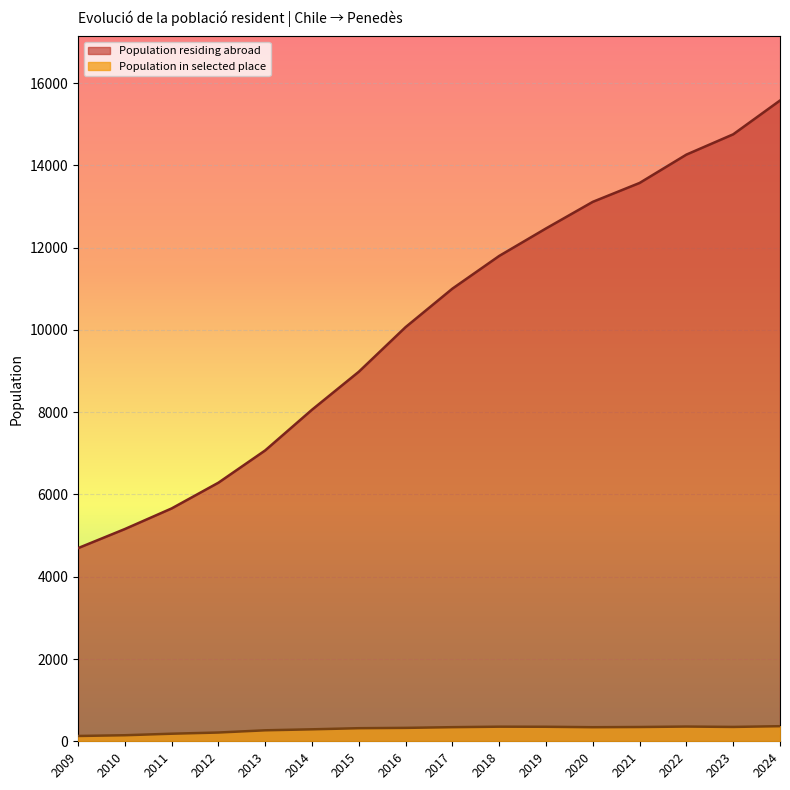

True or false: Population in selected place and Population residing abroad cross at least once.

False